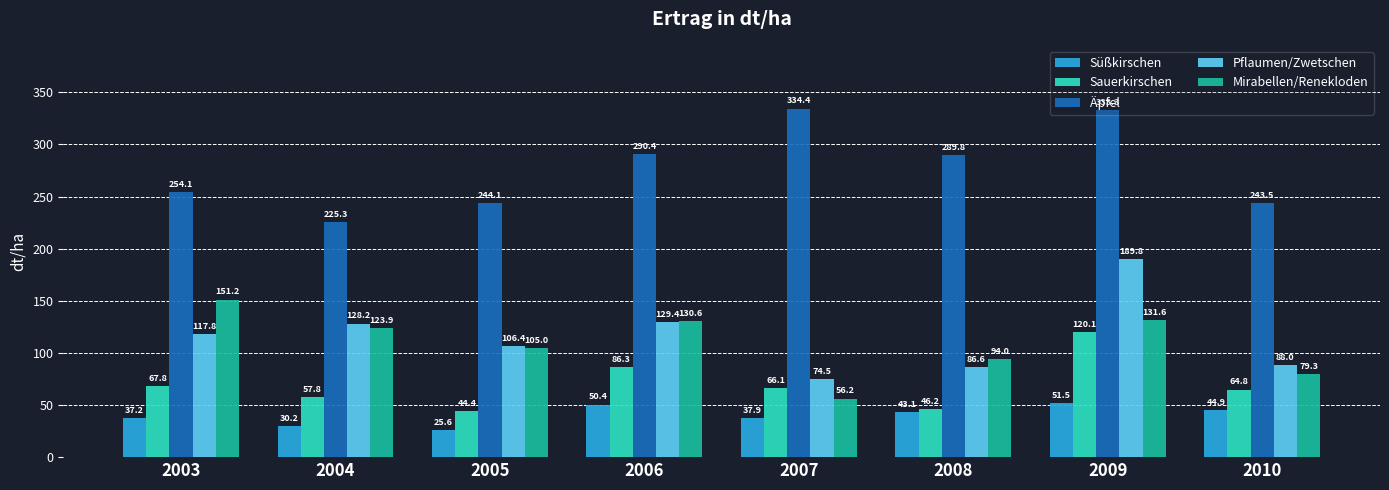

Is the value of Äpfel at 2009 greater than the value of Mirabellen/Renekloden at 2005?

Yes